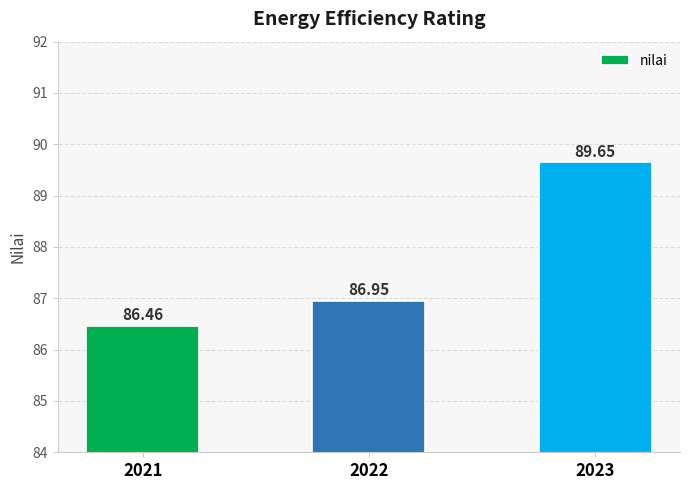

Which category has the highest value across all series?

2023